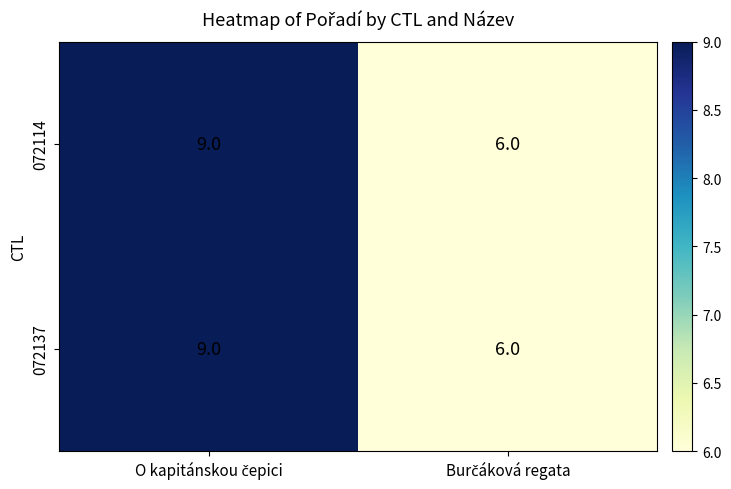

What is the greatest value displayed?

9